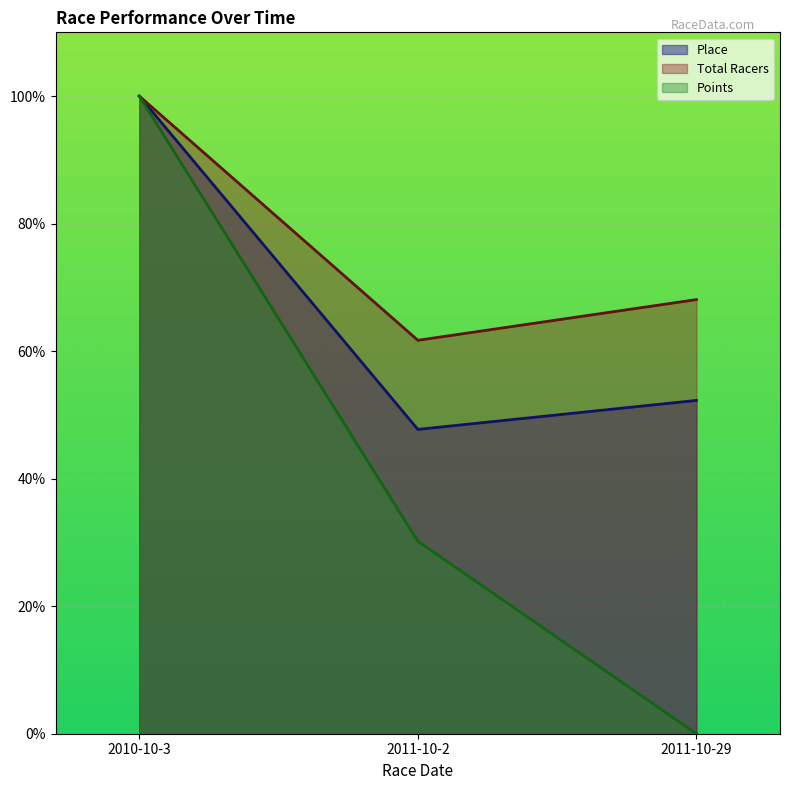

Rank the categories by Points value from lowest to highest.

2011-10-29, 2011-10-2, 2010-10-3